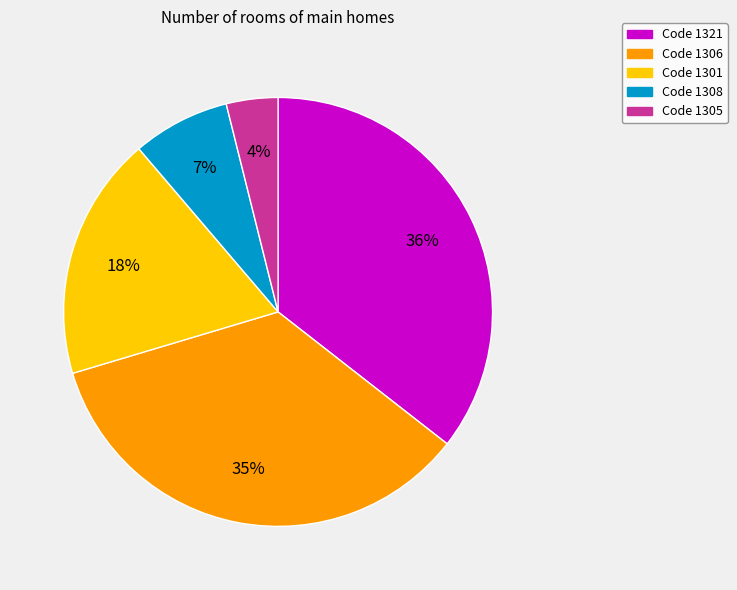

The Code 1301 slice represents 18% of the pie. True or false?

True